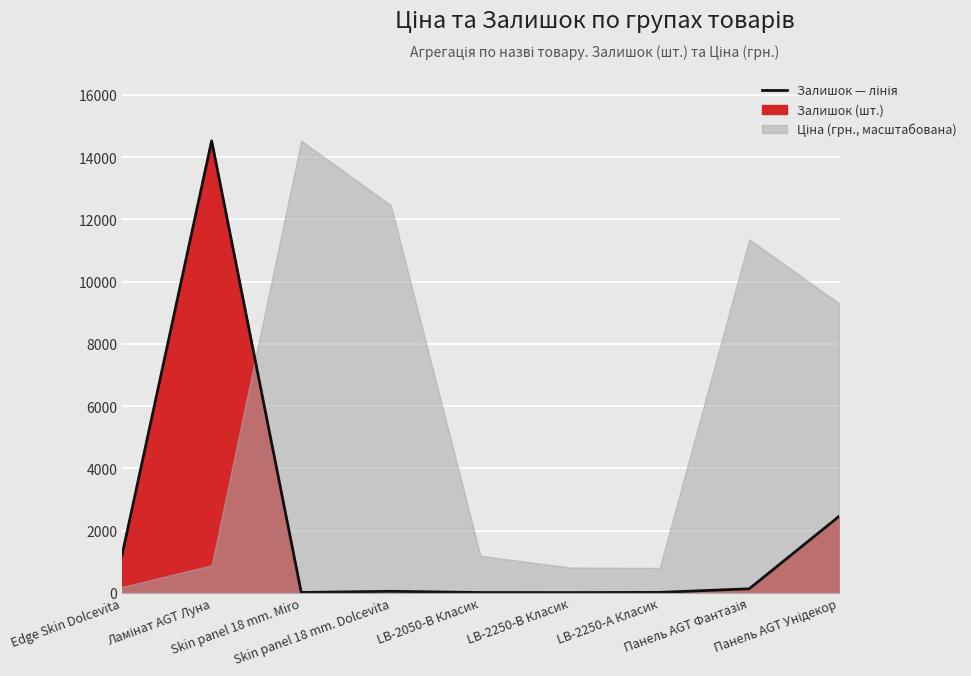

The value at Skin panel 18 mm. Miro is 2. True or false?

False